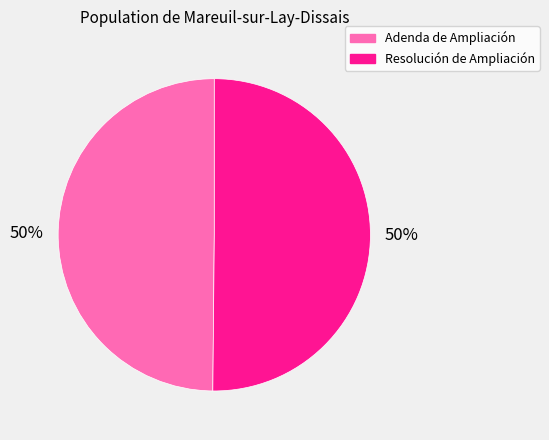

Approximately how many times larger is the value at Adenda de Ampliación compared to Resolución de Ampliación?

1.0